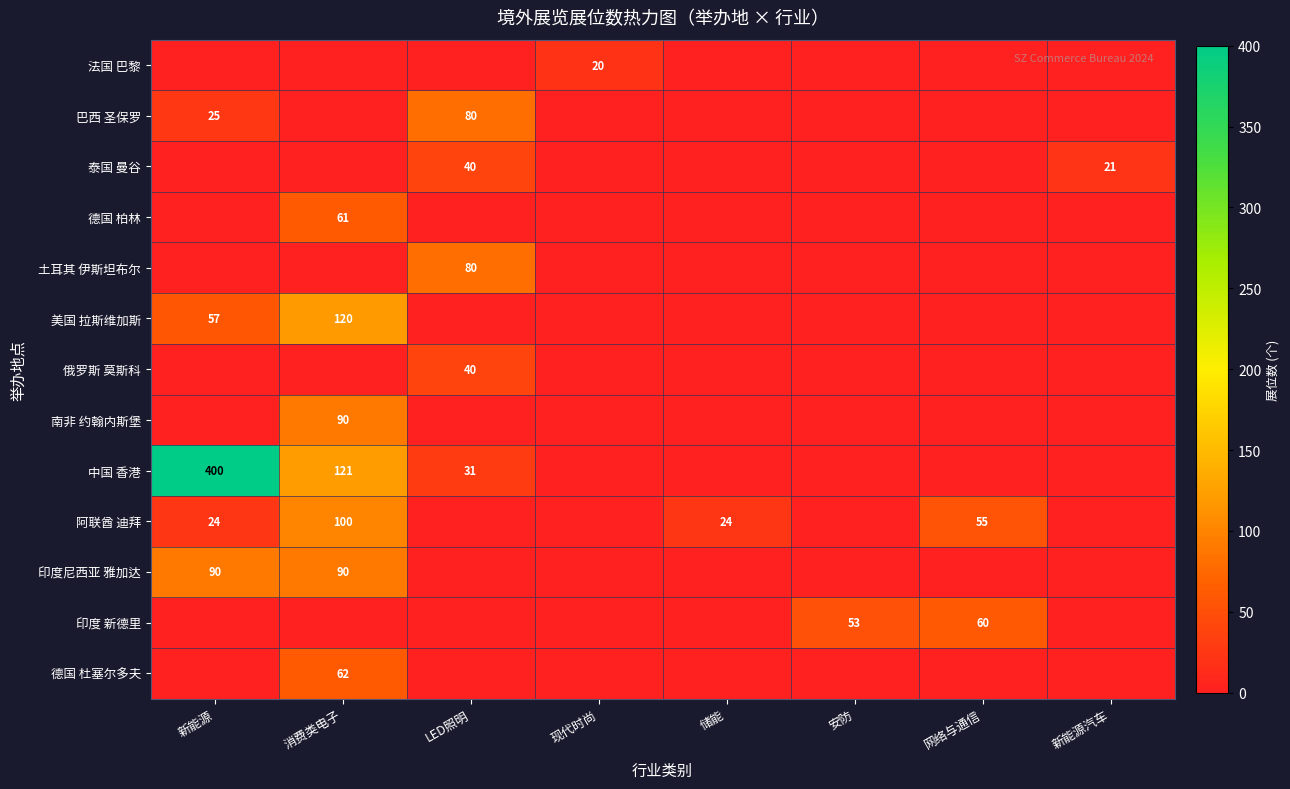

Is it true that 泰国 曼谷 equals 21 at 新能源汽车?

True